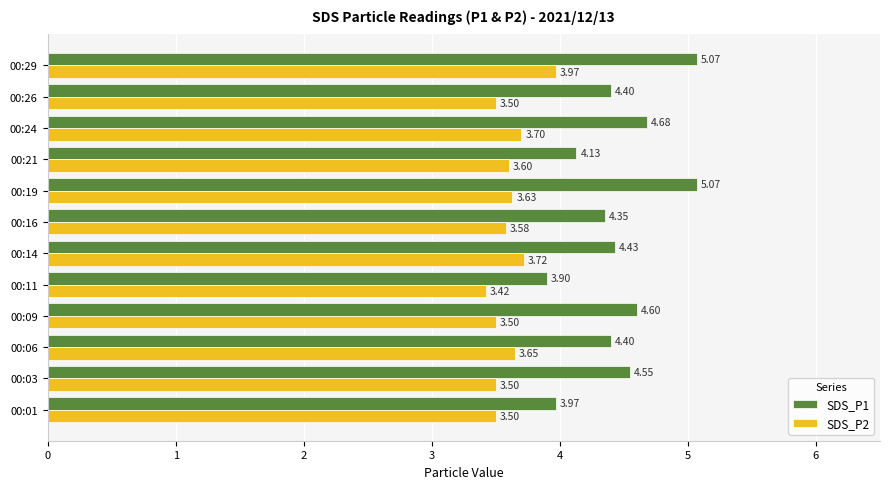

Which series has the largest range (max minus min)?

SDS_P1